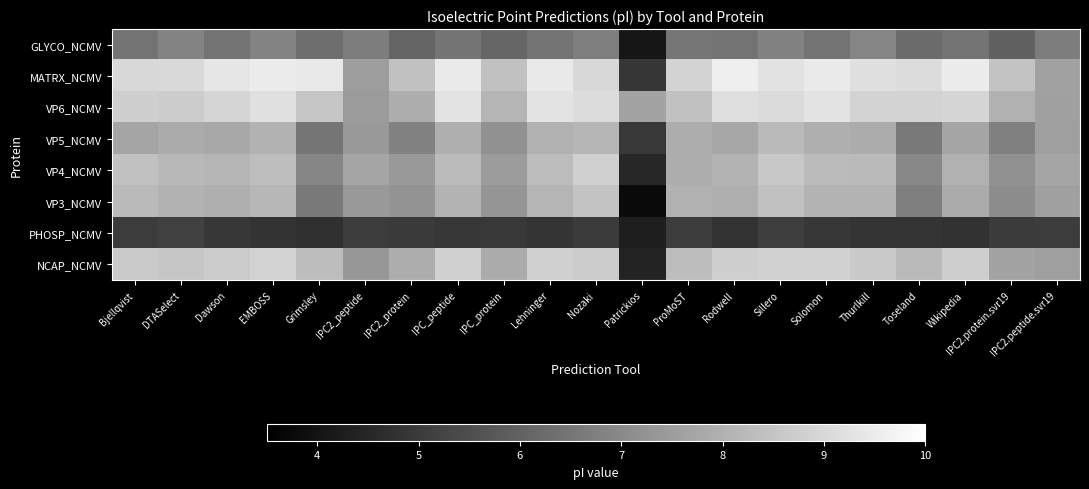

At Toseland, list the series in order from largest to smallest.

MATRX_NCMV, VP6_NCMV, NCAP_NCMV, VP4_NCMV, VP3_NCMV, VP5_NCMV, GLYCO_NCMV, PHOSP_NCMV